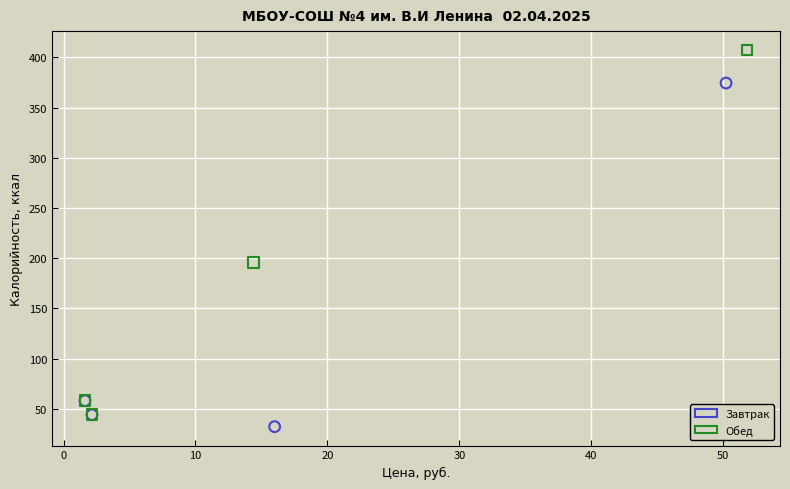

Which series has the widest spread of Y values?

Обед